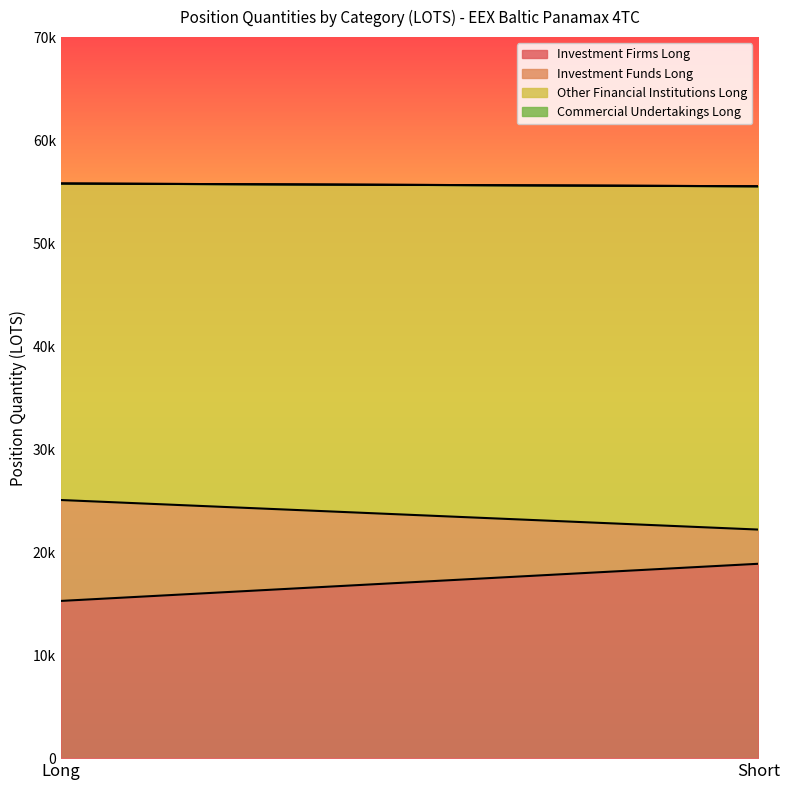

Which series changed the most between Long and Short?

Investment Funds Long